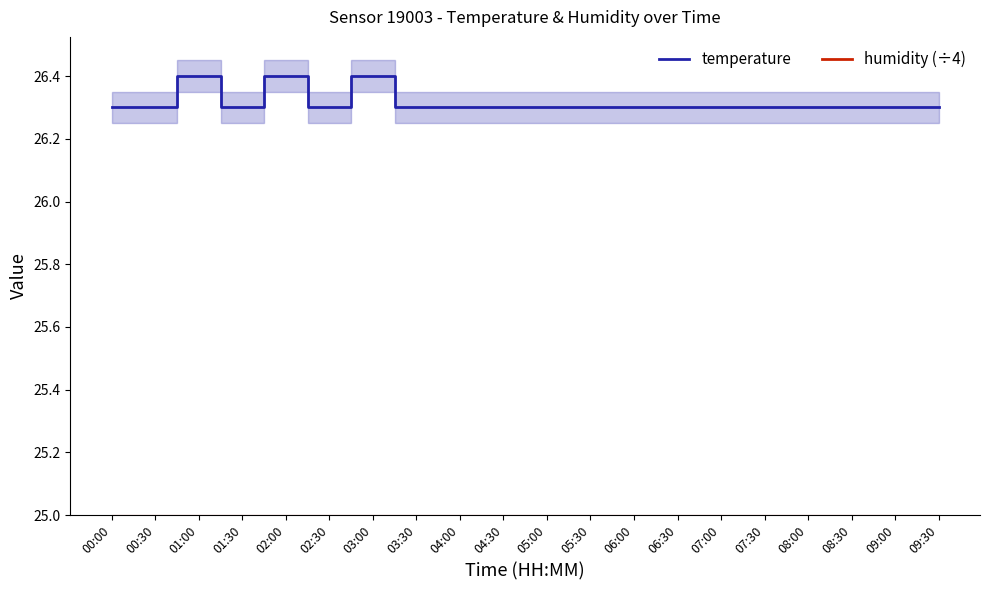

What is the value of the humidity (÷4) point at the 16th from the left?

25.0